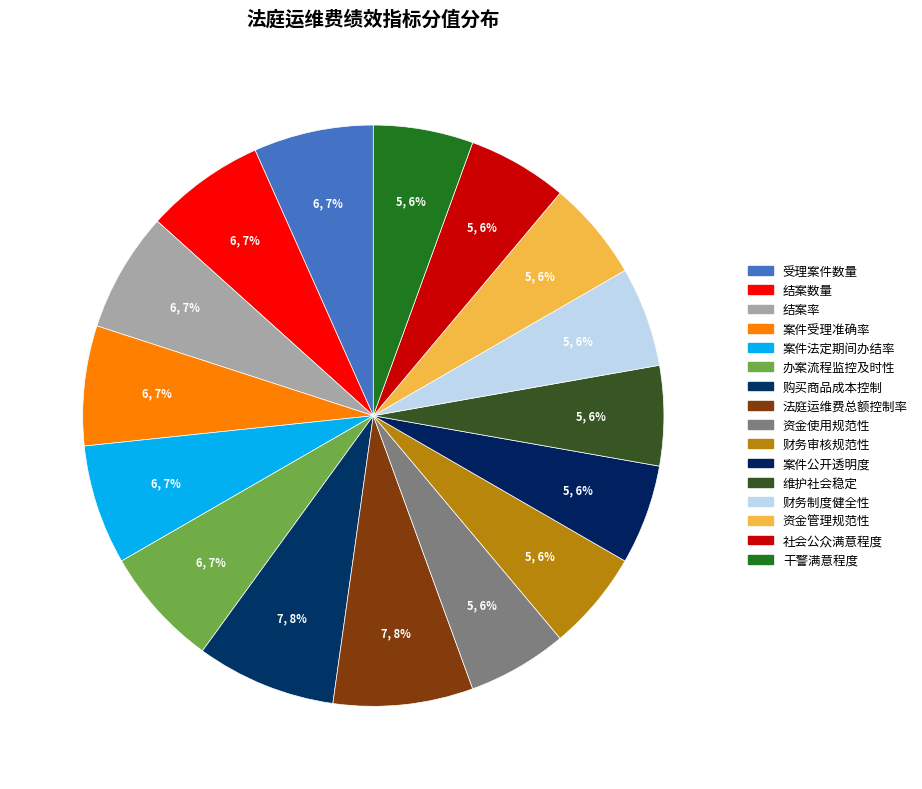

What percentage is the 结案率 slice, to the nearest percent?

7%